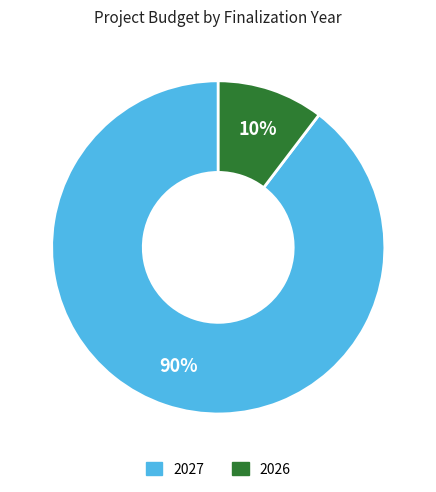

Count the number of slices in the pie.

2